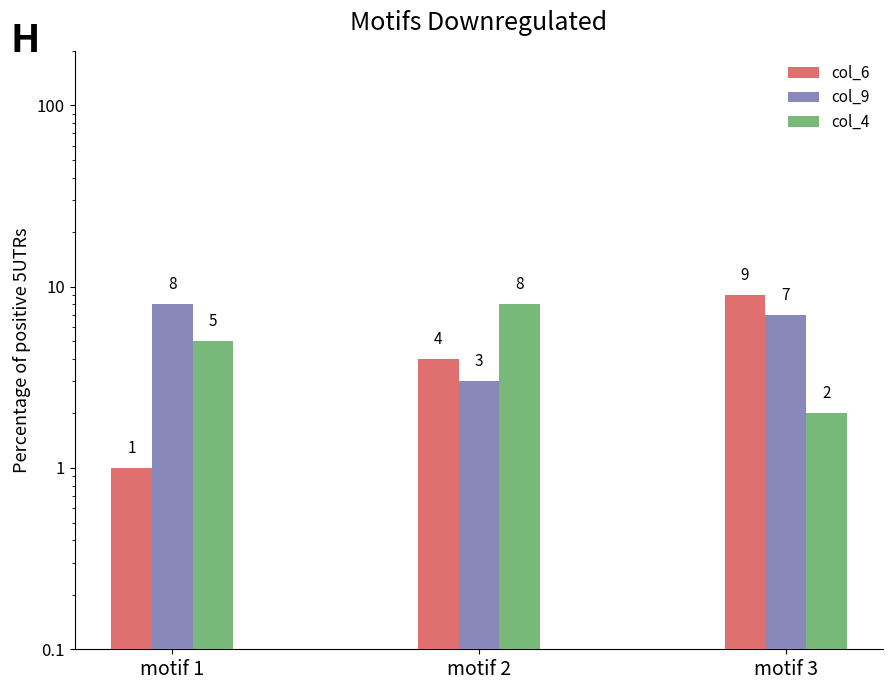

What is the spread (max minus min) of values at motif 3?

7